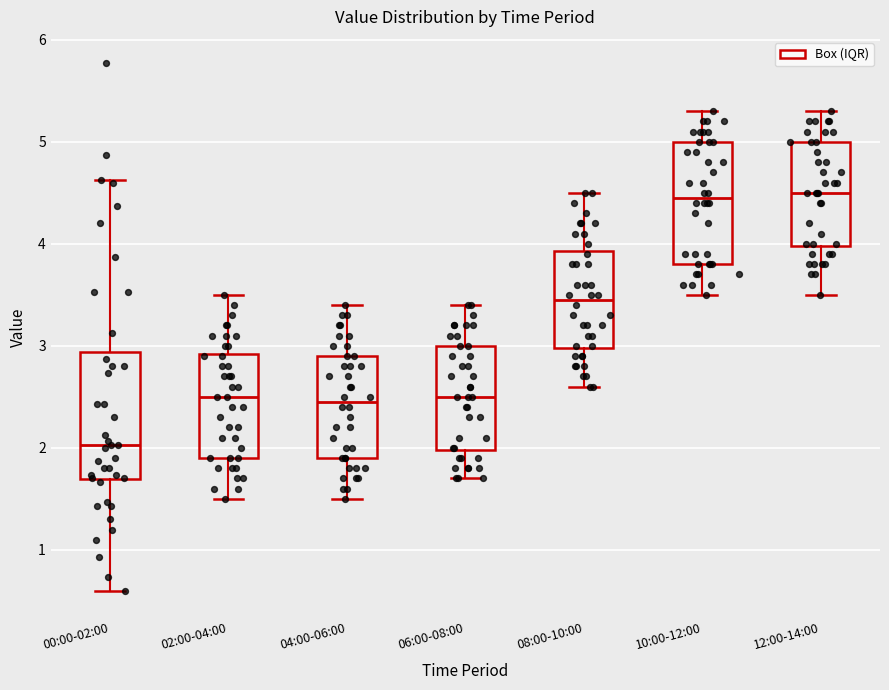

Where does the median line of the box for 06:00-08:00 sit on the y-axis? The values are not printed on the chart, so give them approximately, as read against the axis.

2.5